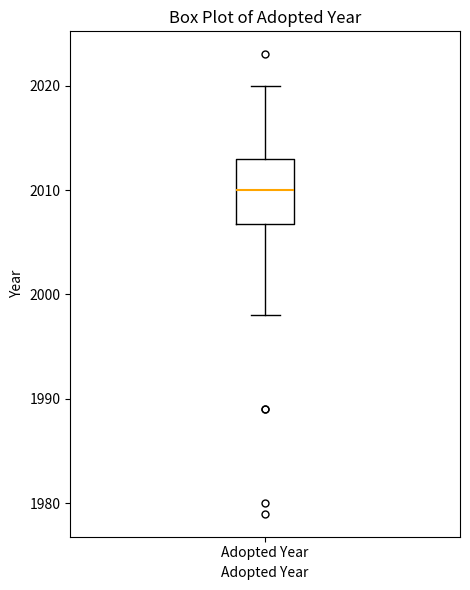

Transcribe this box plot: give where the median line is, the range the box spans, and where the two whiskers end, as read against the y-axis. The values are not printed on the chart, so give them approximately, as read against the axis.

median 2010, box 2007 to 2013, whiskers 1998 to 2020